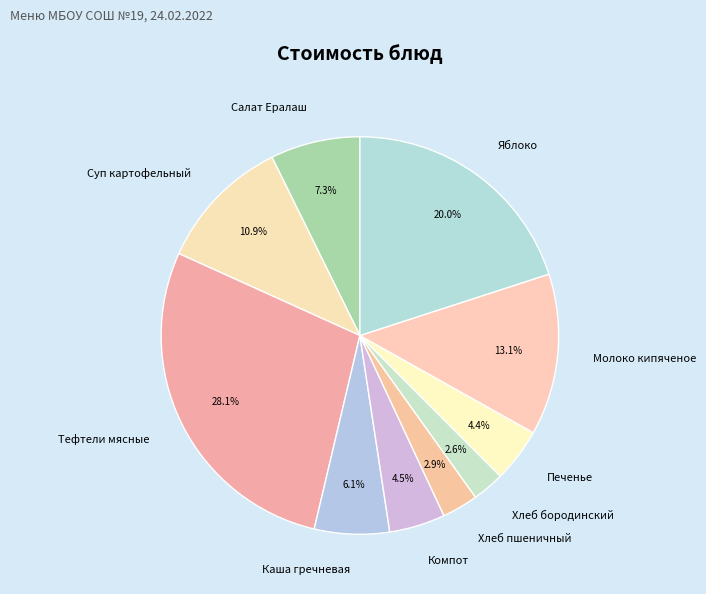

What is the largest slice in the pie chart?

Тефтели мясные